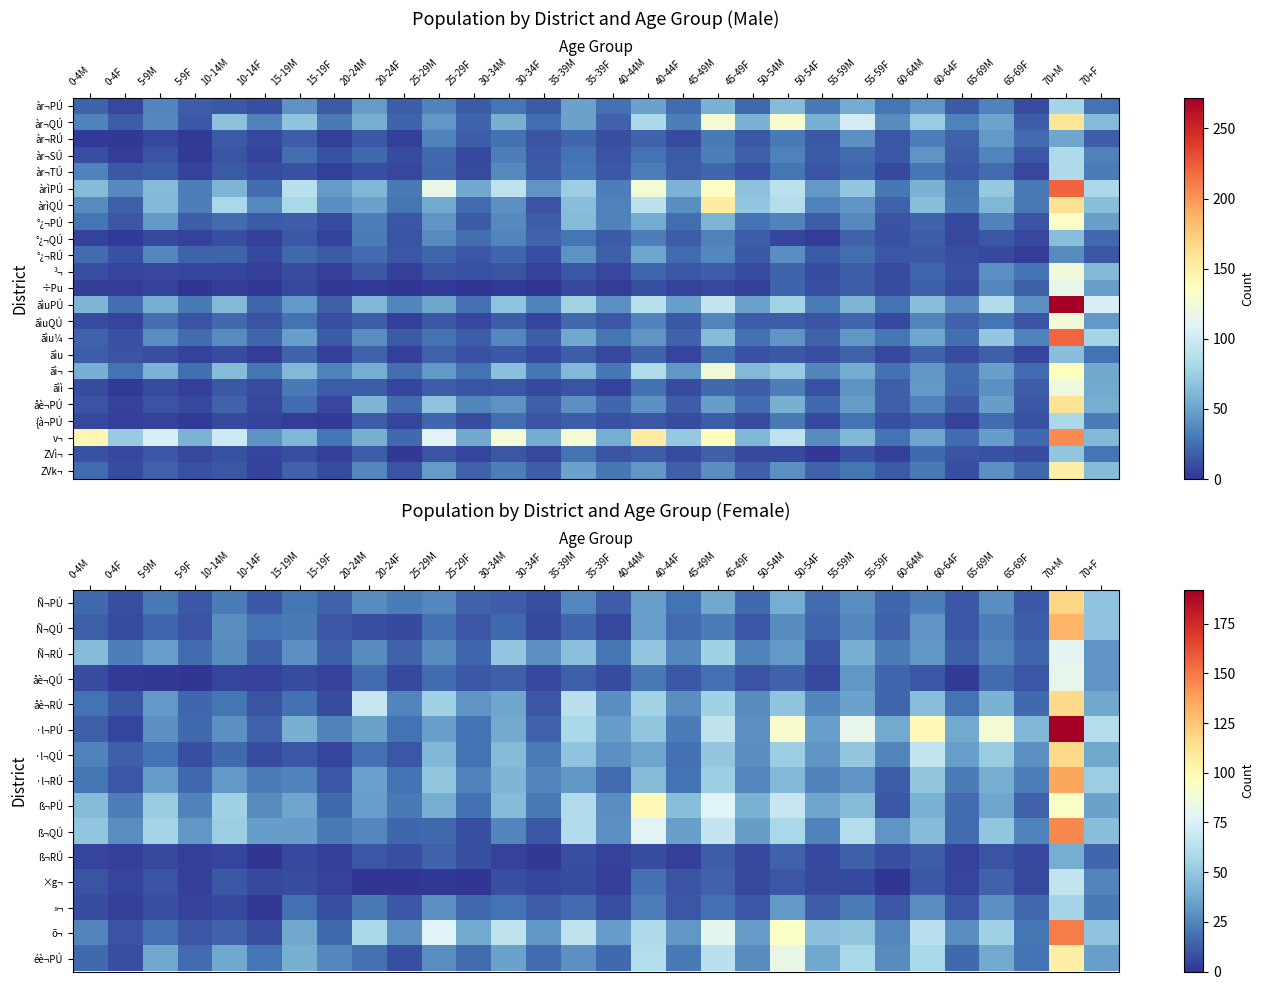

List the series in order of their peak value, lowest first.

ß¬RÚ, »¬, ãìu, ×g¬, ZVì¬, Ñ¬RÚ, åè¬QÚ, {à¬PÚ, ß¬PÚ, éè¬PÚ, åè¬RÚ, ·l¬QÚ, Ñ¬PÚ, ãìì, Ñ¬QÚ, ·l¬RÚ, ãì¬, ß¬QÚ, õ¬, ZVk¬, åè¬PÚ, ·l¬PÚ, v¬